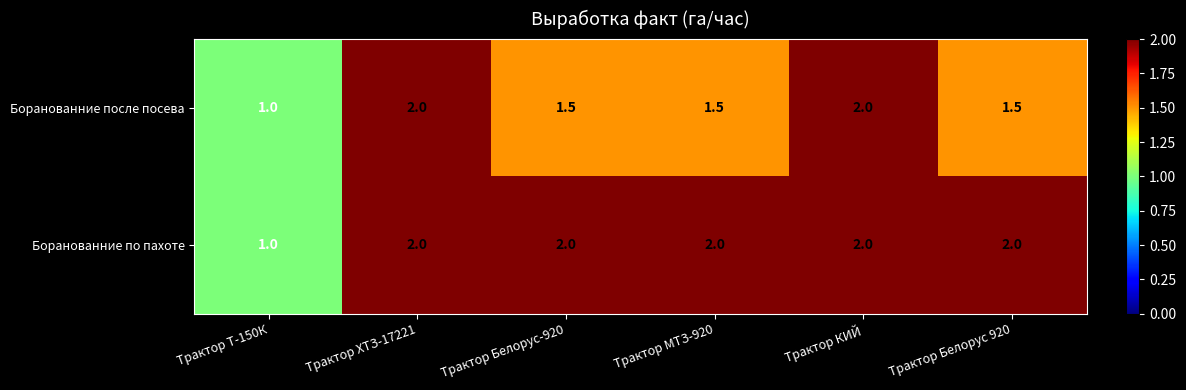

What is the difference between the maximum and minimum values in the Боранованние по пахоте series?

1.0